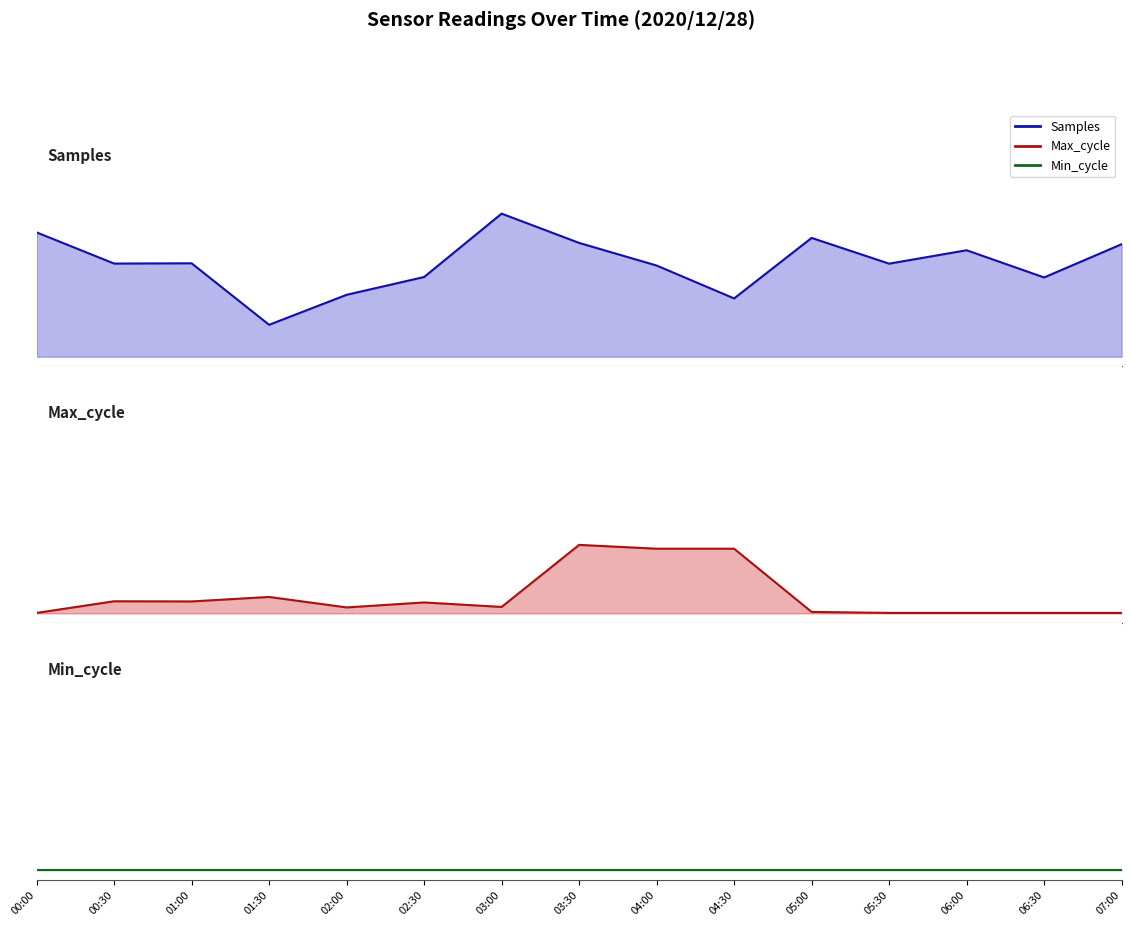

True or false: Max_cycle and Samples cross at least once.

True